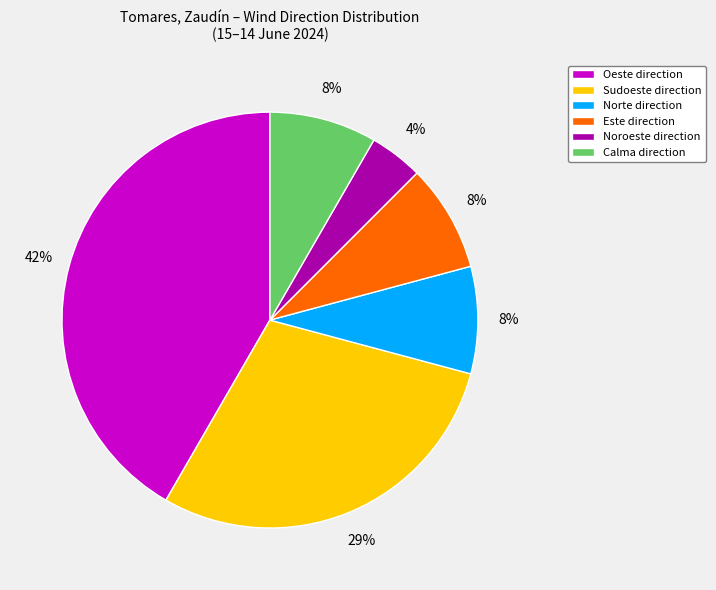

To the nearest percent, what percentage of the pie is Oeste direction?

42%